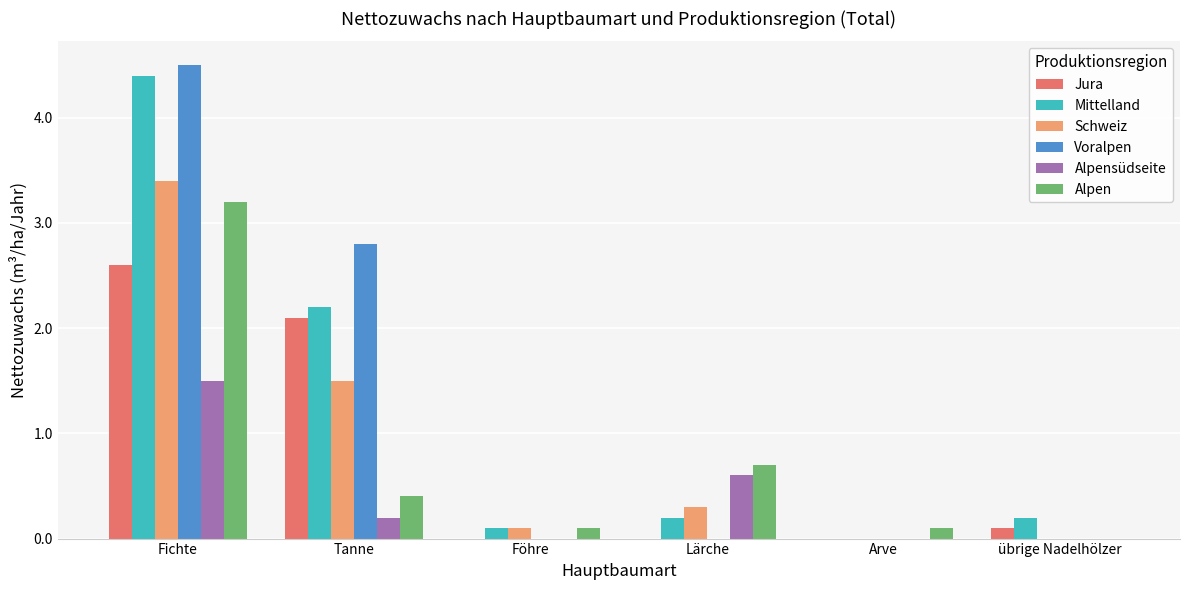

What is the approximate value of Jura at übrige Nadelhölzer?

0.1